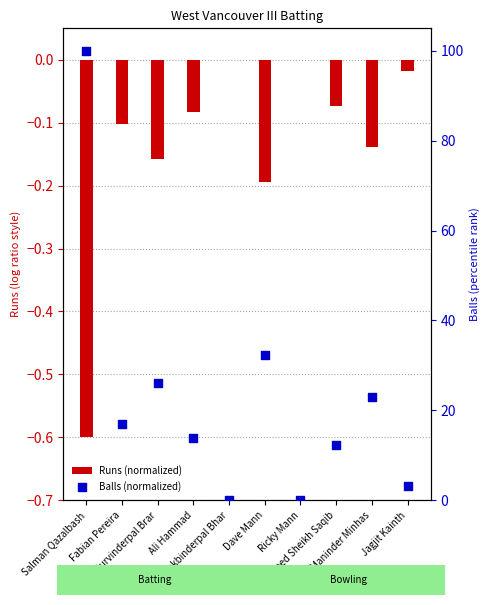

At which category is the sum across all series the highest?

Salman Qazalbash